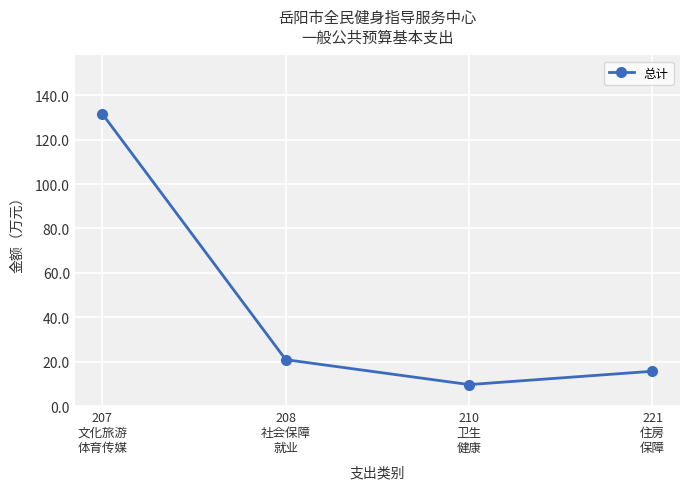

Rank the categories by value from highest to lowest.

207
文化旅游
体育传媒, 208
社会保障
就业, 221
住房
保障, 210
卫生
健康